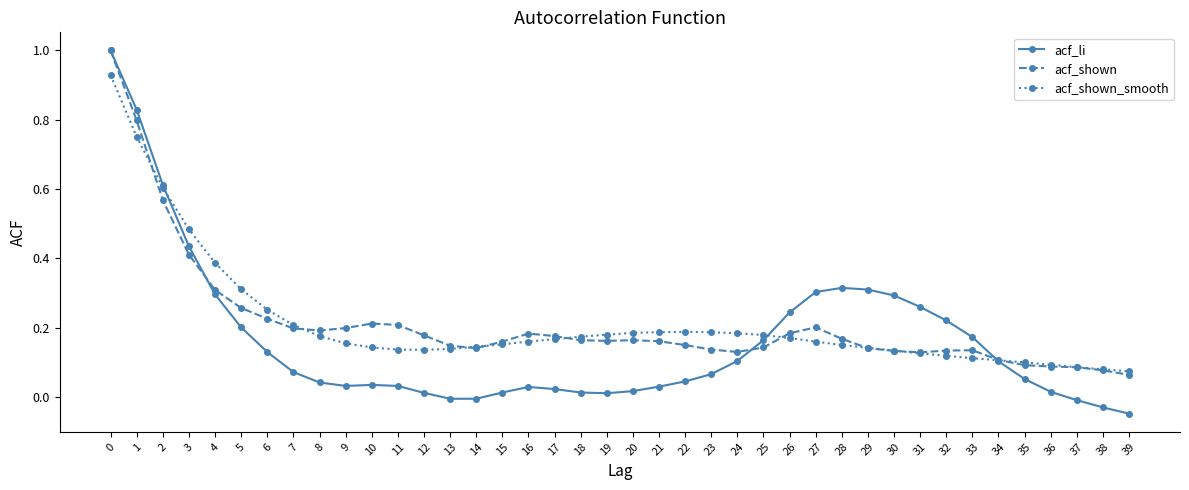

What is the greatest value displayed?

1.0